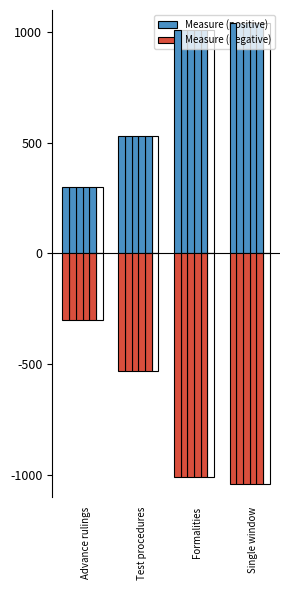

Between Advance rulings and Single window, which series saw the biggest shift?

Measure (positive)